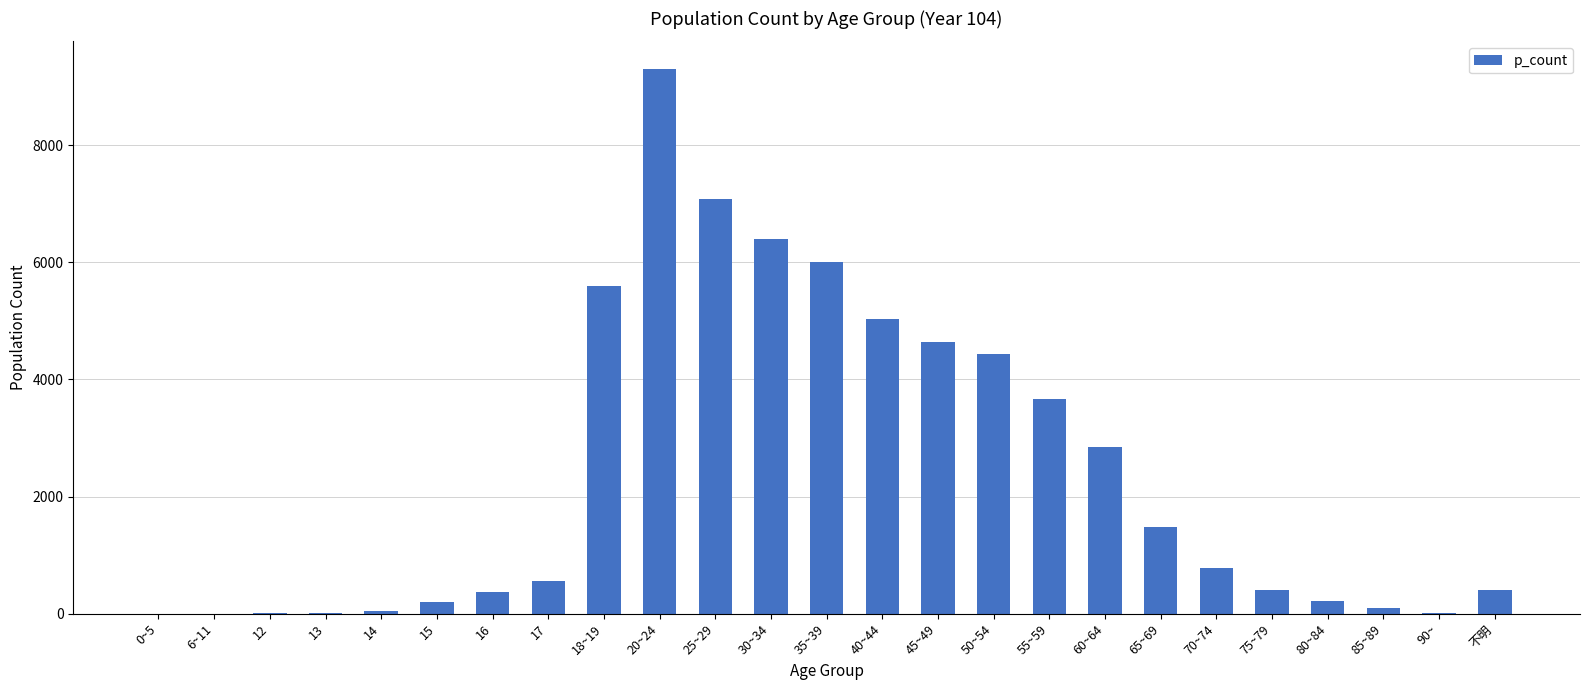

Between 20~24 and 6~11, which is larger?

20~24